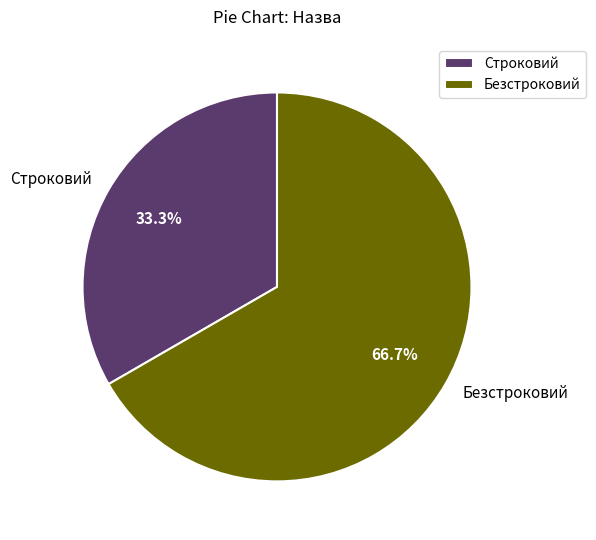

Is it true that Безстроковий is 54% of the pie?

False